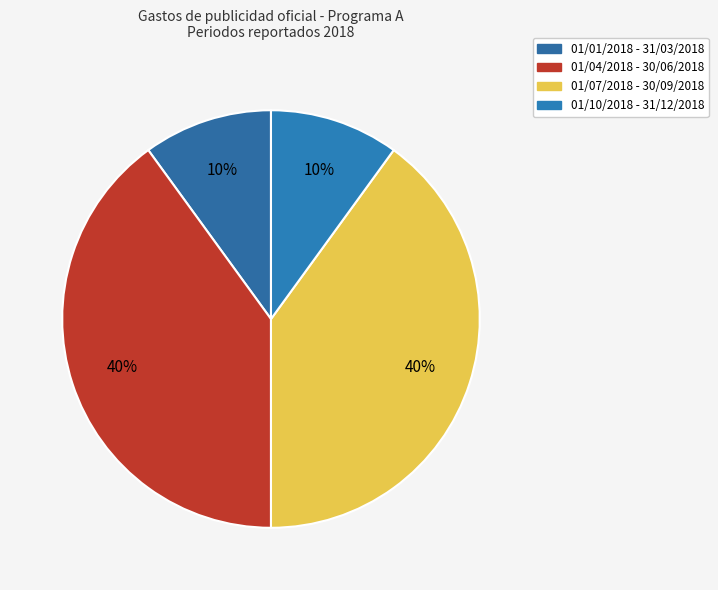

Count the number of slices in the pie.

4